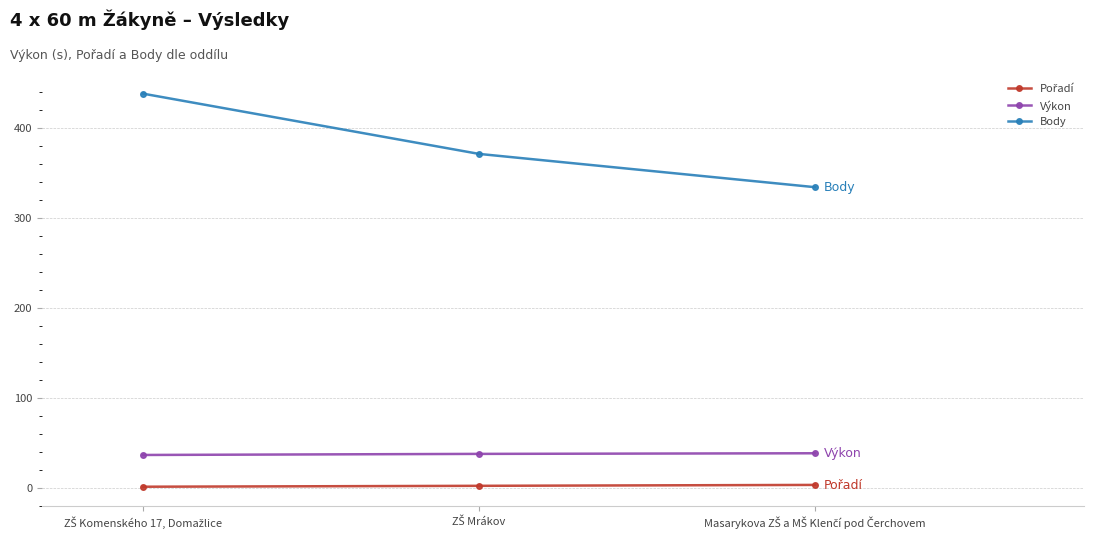

Which series has the largest total across all categories?

Body